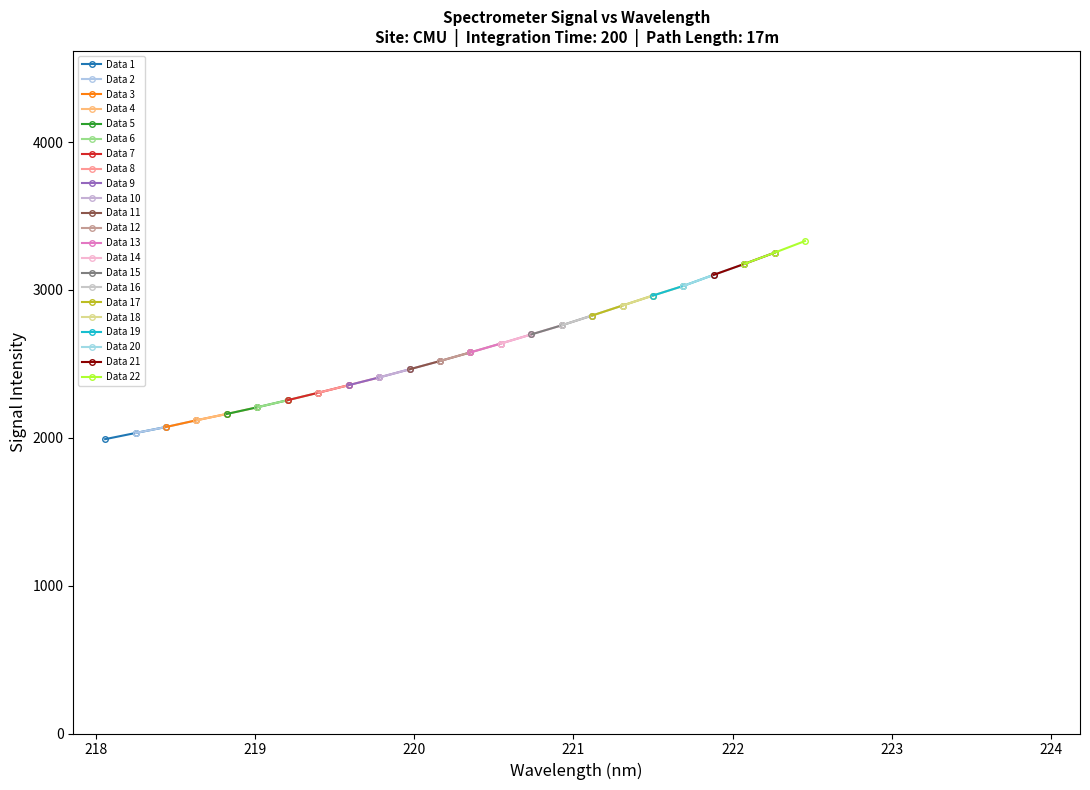

Is it true that the value at 218.6332 is 2118.5?

True